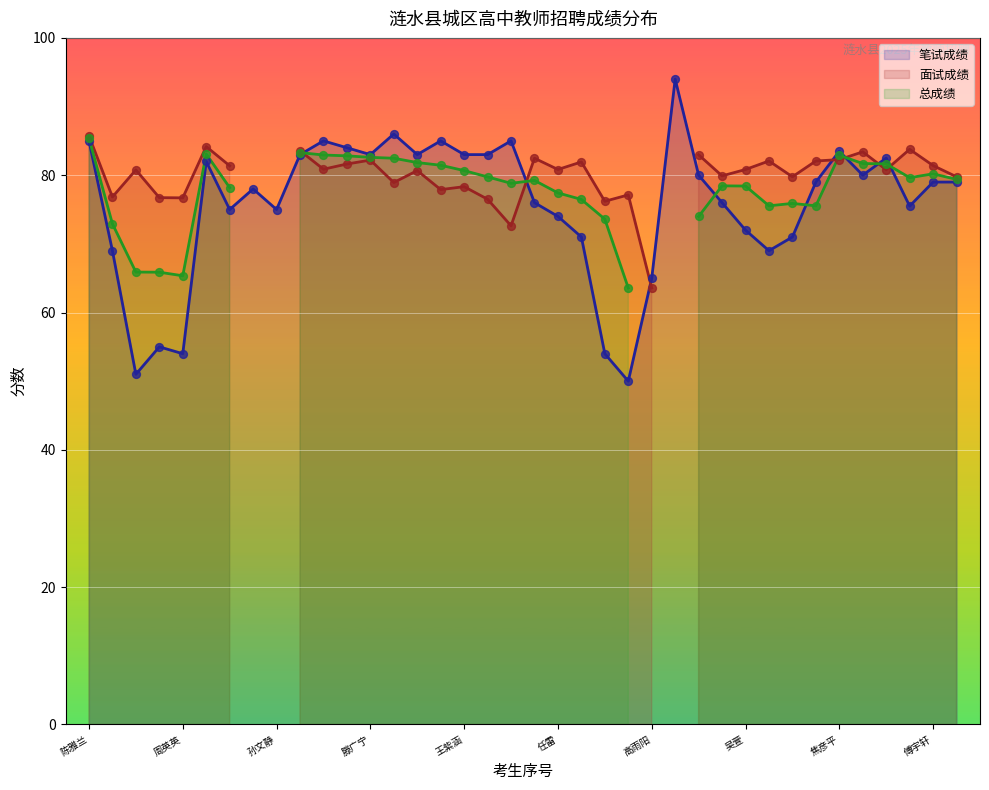

What is the highest value of the 笔试成绩 series?

94.0